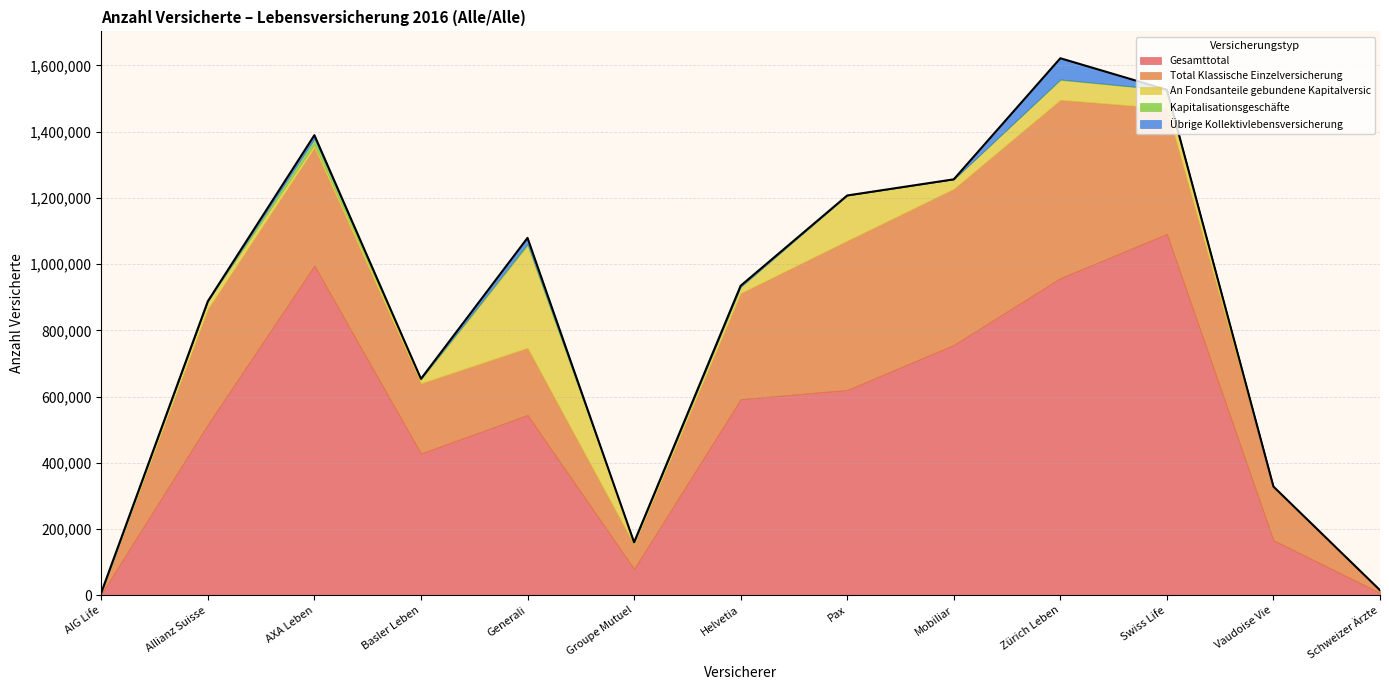

List the labels in order of An Fondsanteile gebundene Kapitalversic value, smallest first.

Schweizer Ärzte, AIG Life, Vaudoise Vie, Groupe Mutuel, AXA Leben, Basler Leben, Helvetia, Allianz Suisse, Mobiliar, Swiss Life, Zürich Leben, Pax, Generali